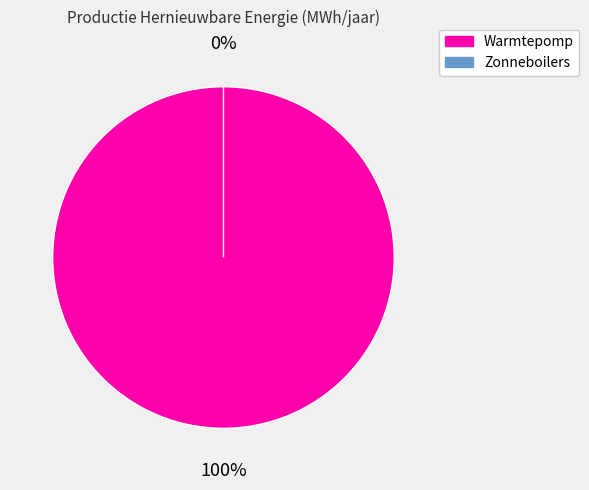

Which slice is the smallest?

Zonneboilers